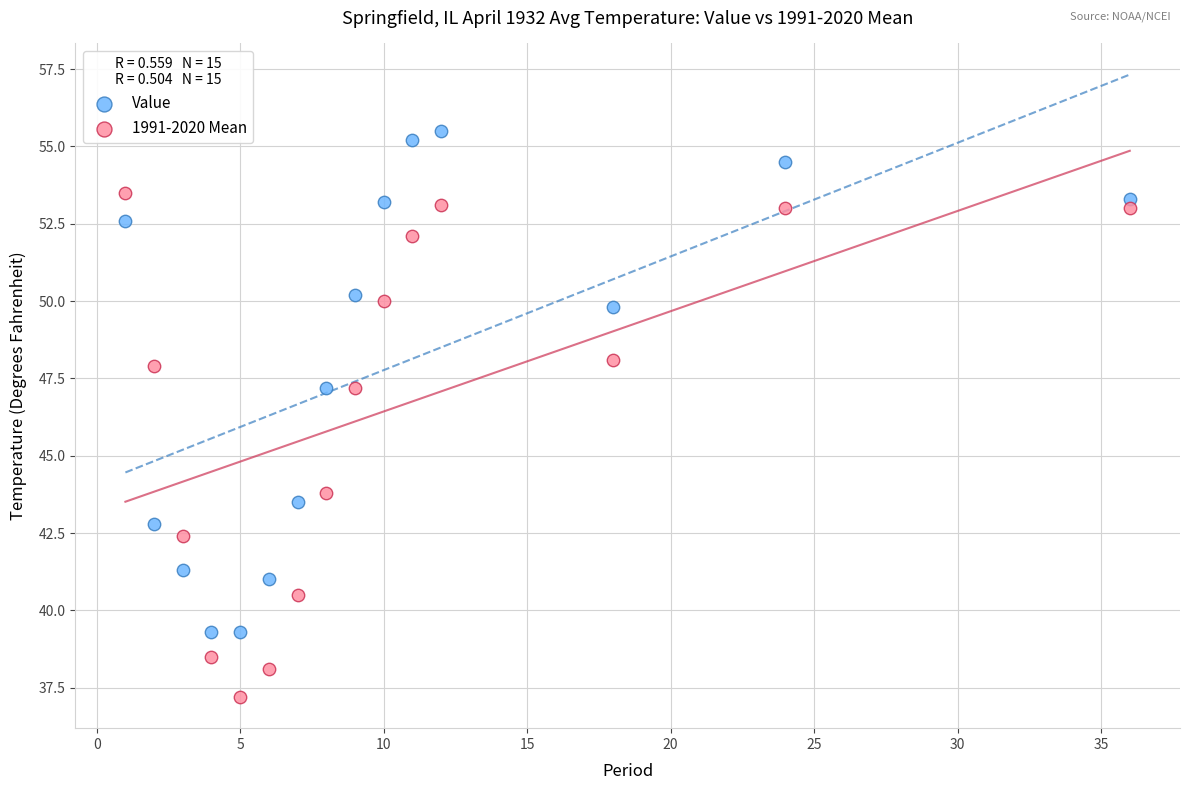

Which series contains the highest Y value?

Value